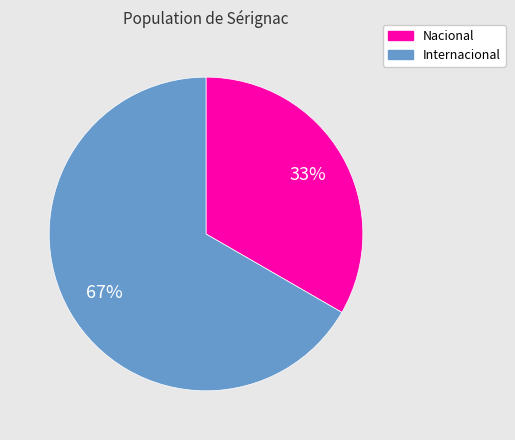

To the nearest percent, what is the average slice percentage?

50%